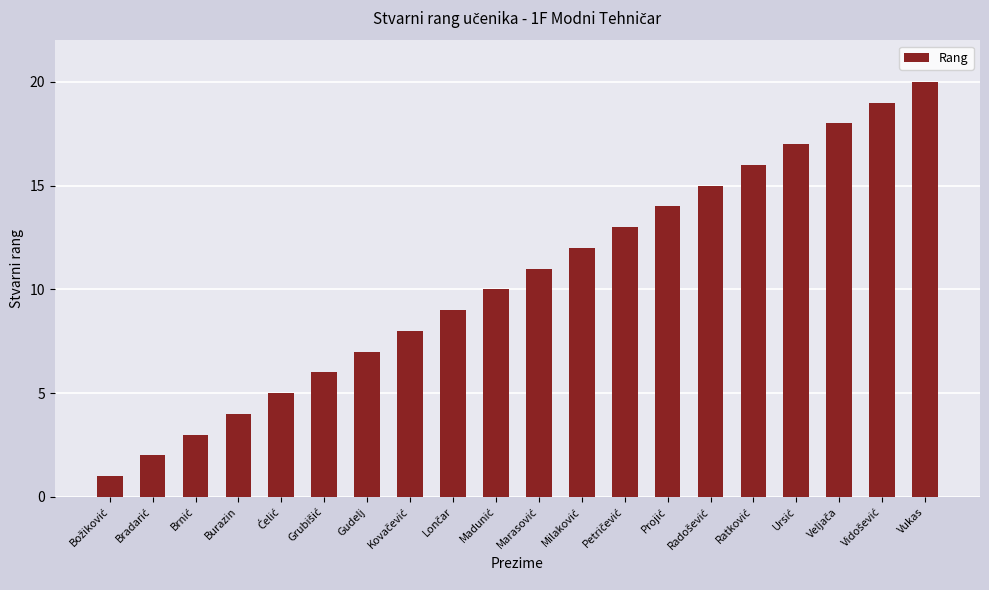

What is the maximum value shown in the chart?

20